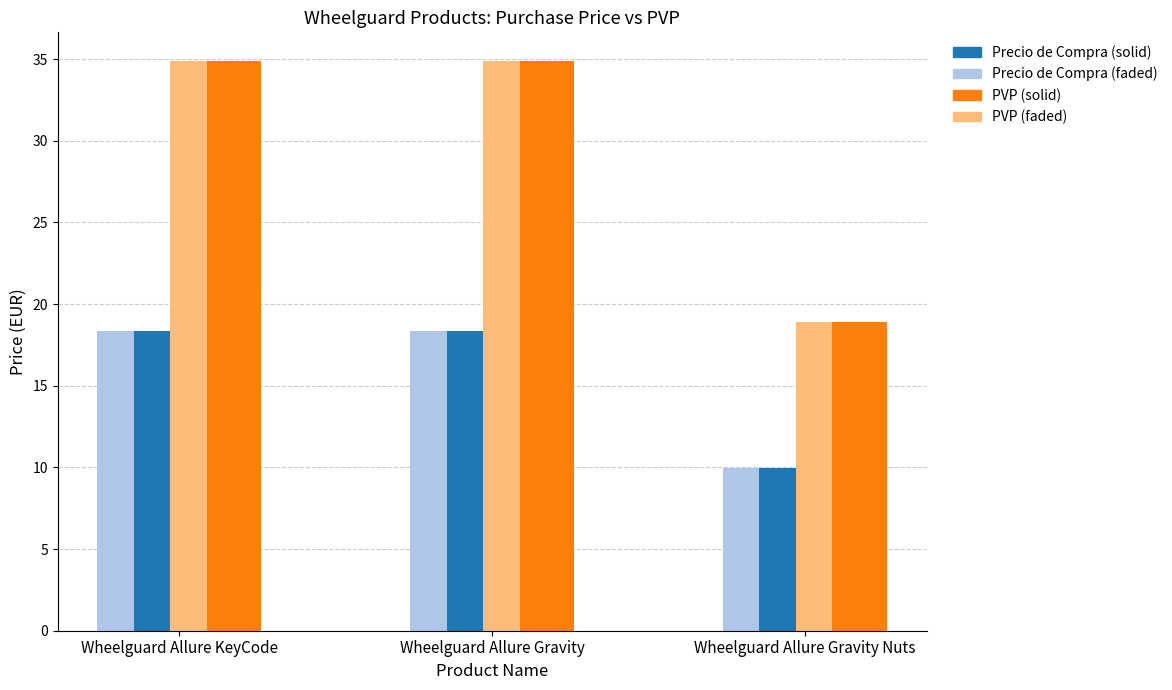

What is the spread (max minus min) of values at Wheelguard Allure Gravity?

16.5